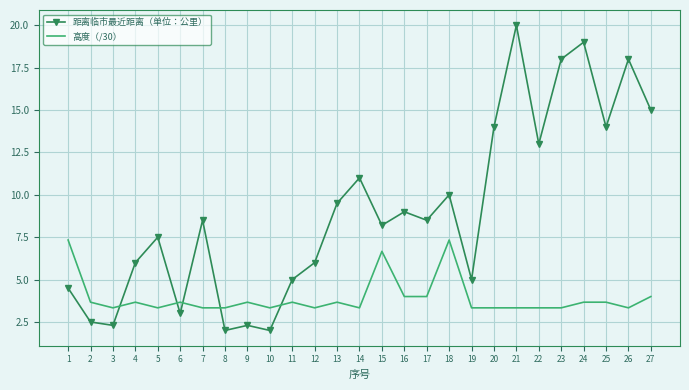

List the series in order of their peak value, highest first.

距离临市最近距离（单位：公里）, 高度（/30）